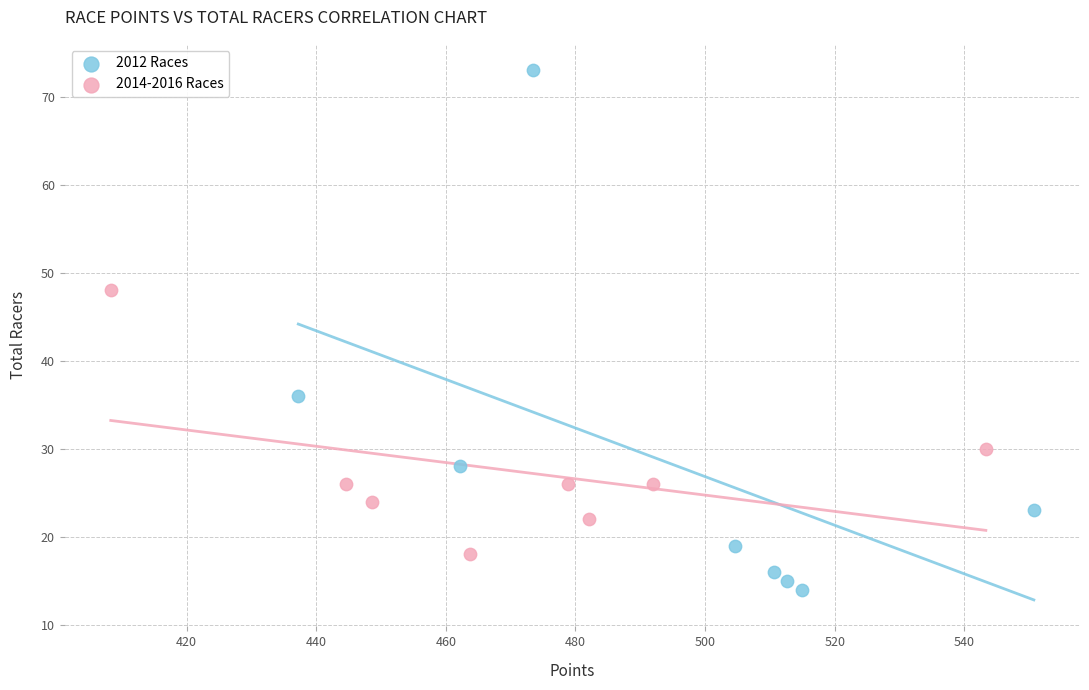

Which series reaches the minimum Y coordinate?

2012 Races